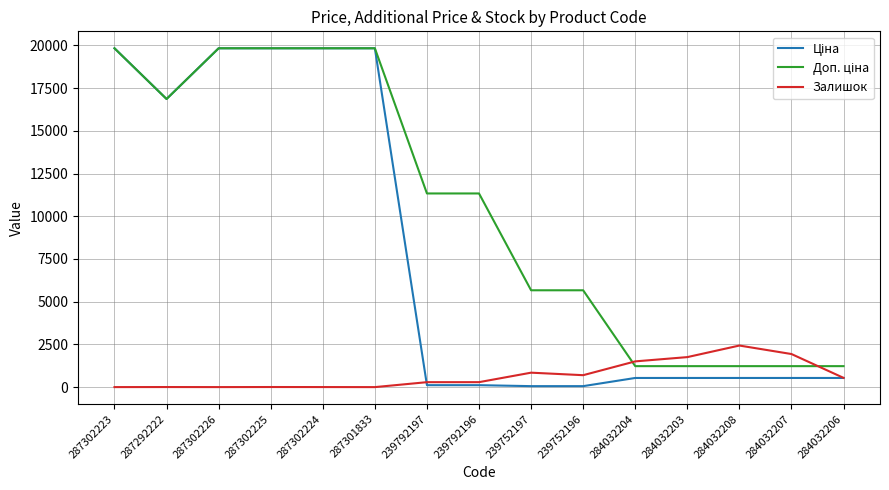

What is the highest value of the Залишок series?

2433.0